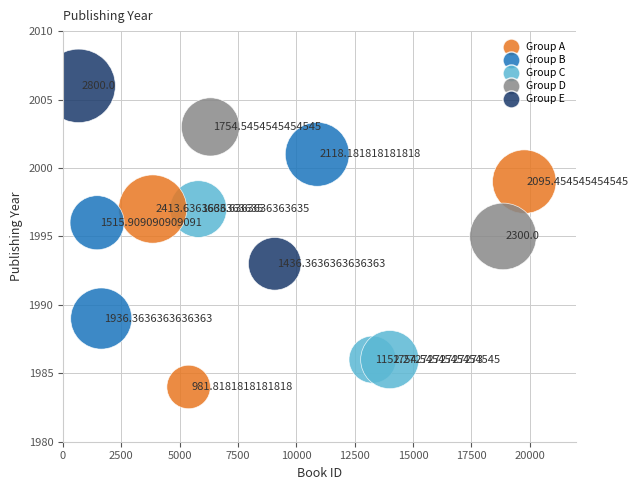

What is the range of Y values (max minus min)?

22